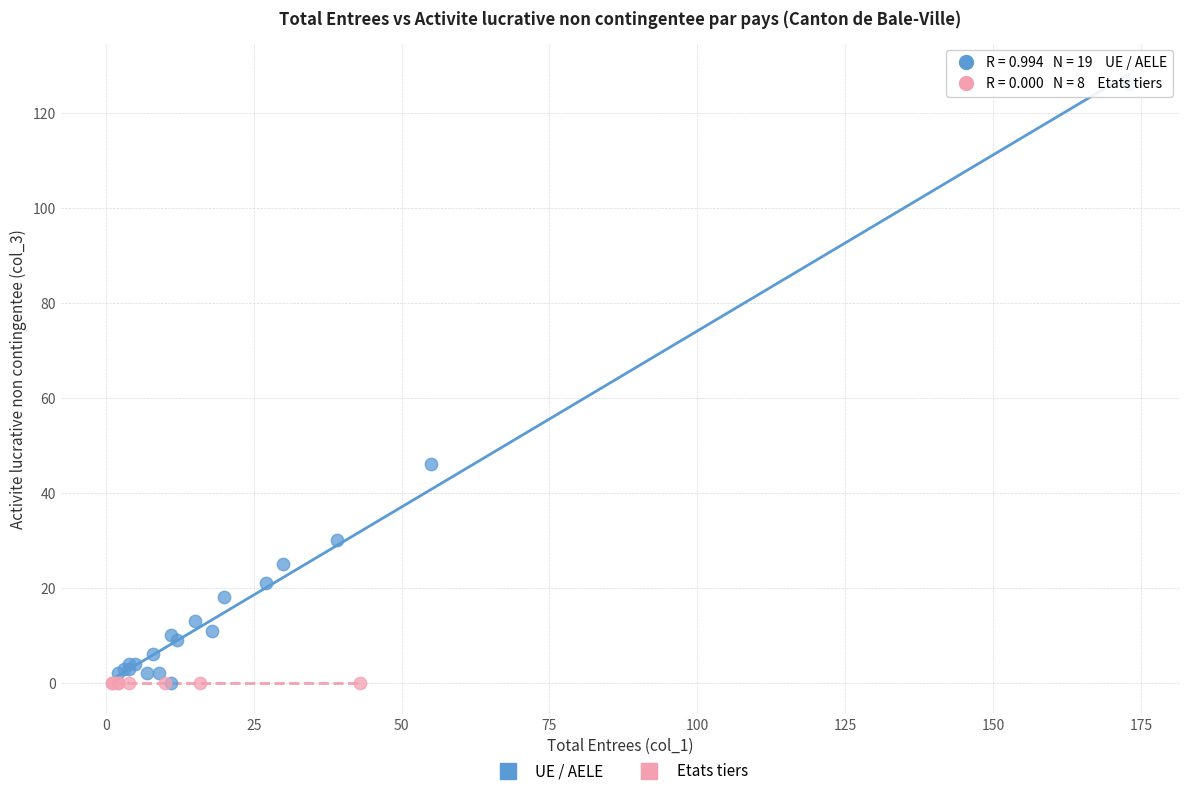

Which series reaches the maximum Y coordinate?

UE / AELE